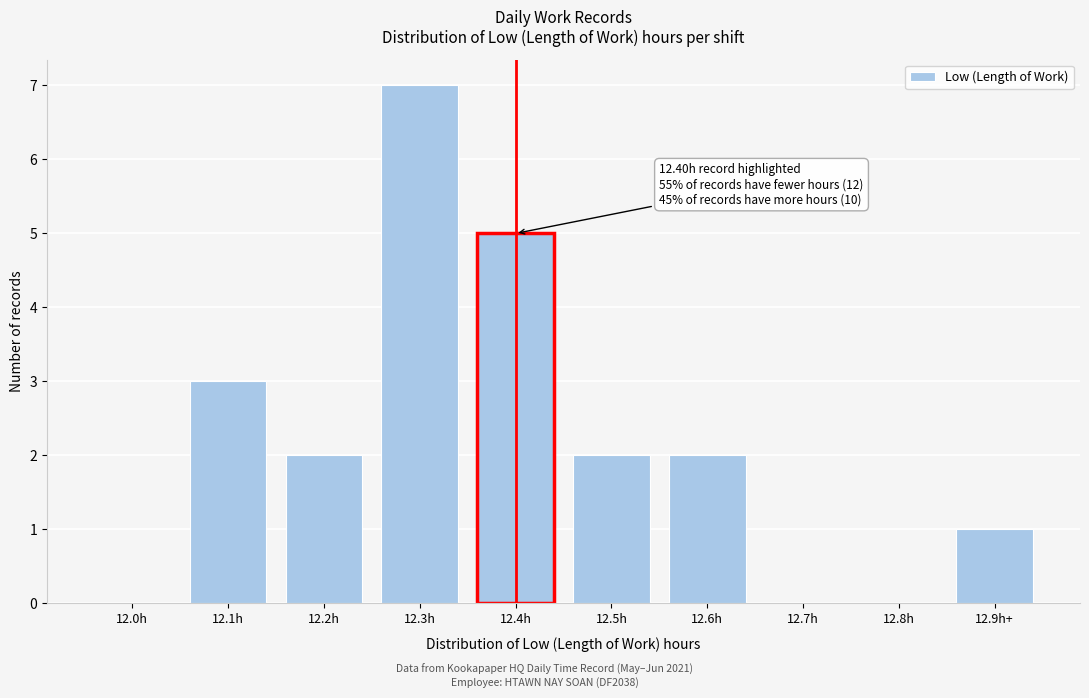

Reading right to left, what are all the values shown in this chart?

12.9h+=1	12.8h=0	12.7h=0	12.6h=2	12.5h=2	12.4h=5	12.3h=7	12.2h=2	12.1h=3	12.0h=0